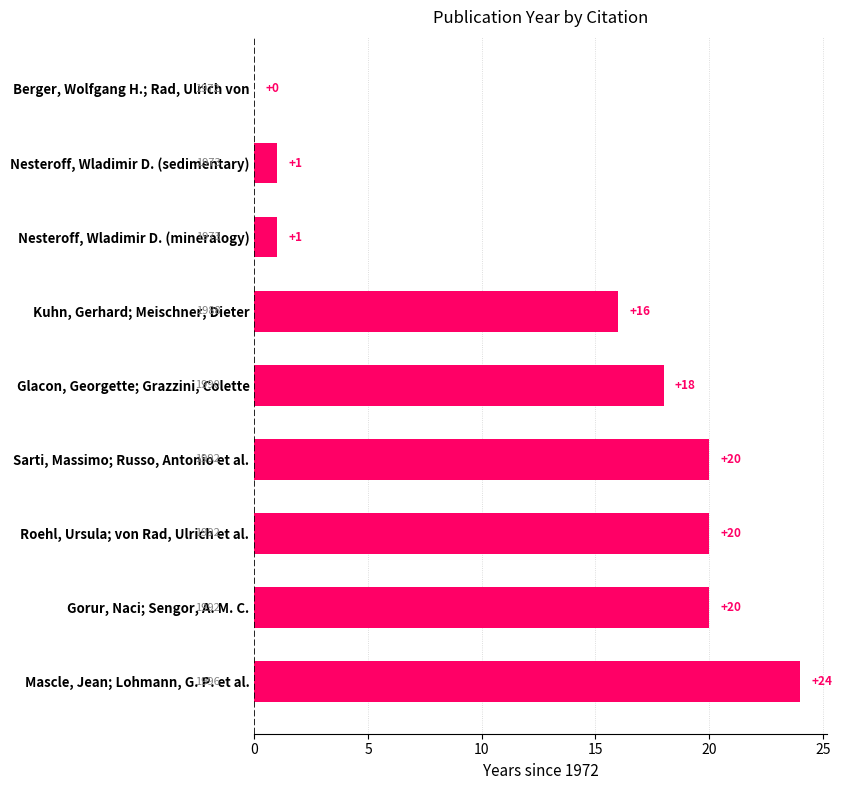

The value at Gorur, Naci; Sengor, A. M. C. is 20. True or false?

True